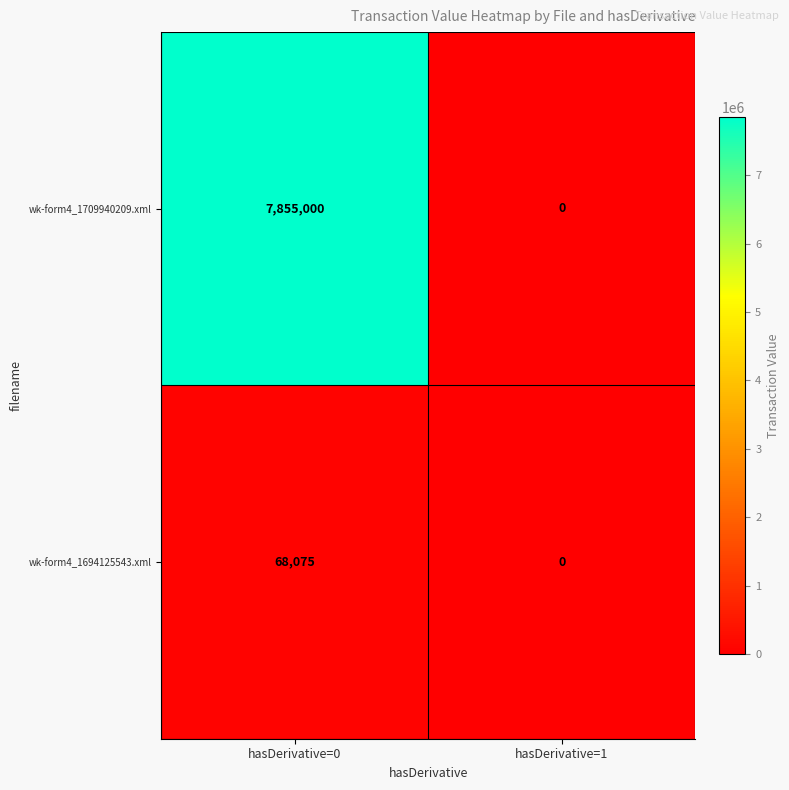

Reading right to left, transcribe all the data shown in this chart.

wk-form4_1709940209.xml: hasDerivative=1=0	hasDerivative=0=7855000
wk-form4_1694125543.xml: hasDerivative=1=0	hasDerivative=0=68075